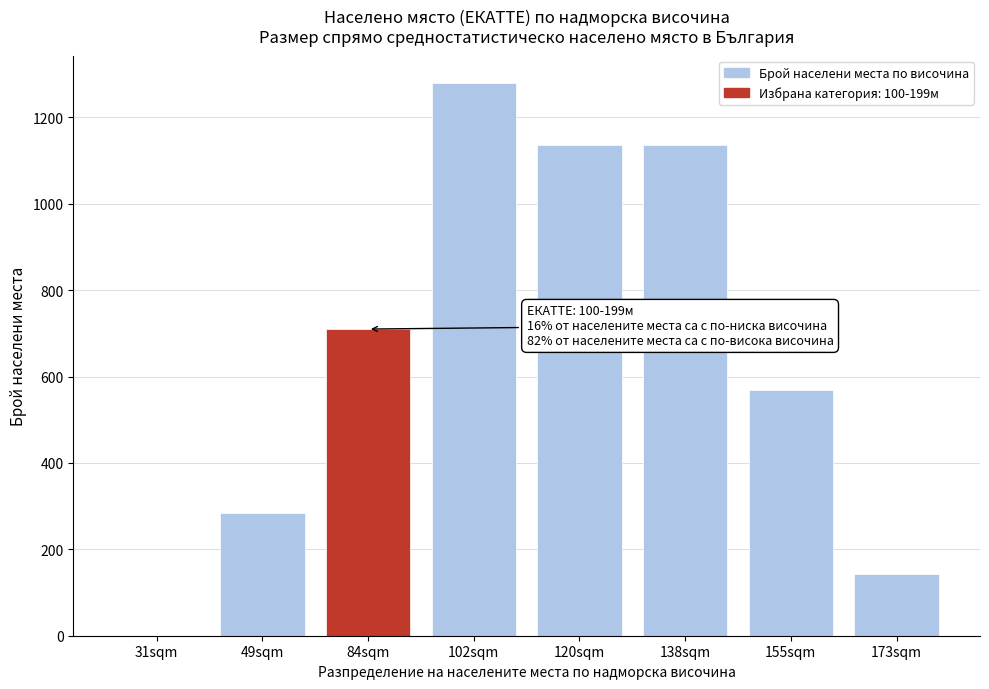

Reading left to right, extract all data points from this chart.

31sqm=0	49sqm=284	84sqm=710	102sqm=1279	120sqm=1137	138sqm=1137	155sqm=568	173sqm=142